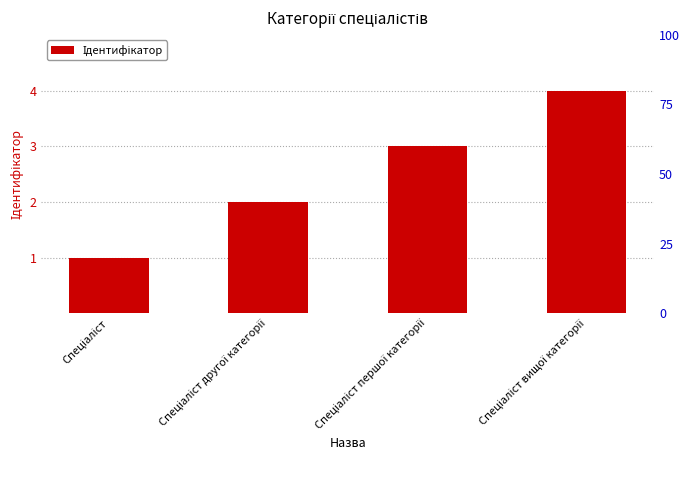

What is the label of the 3rd bar from the right?

Спеціаліст другої категорії